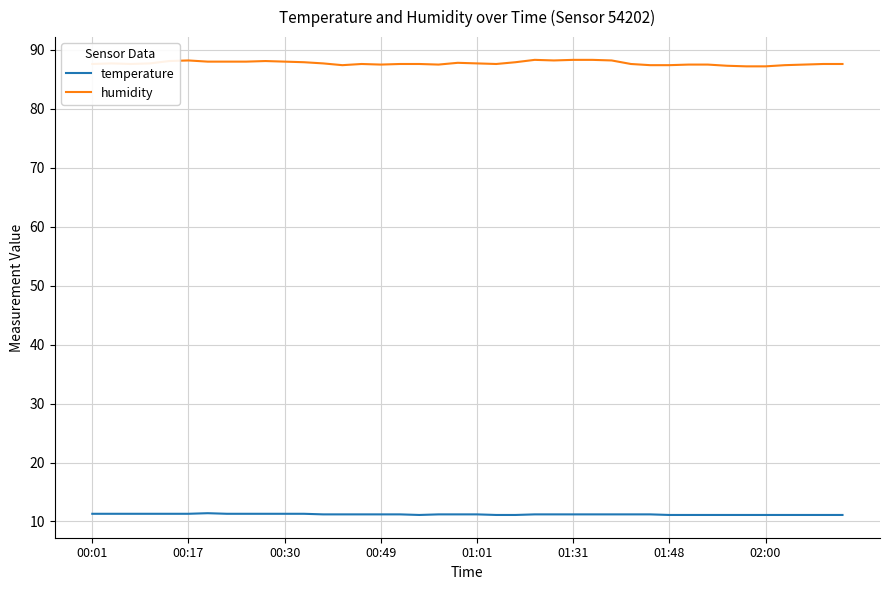

What is the average value of the humidity series?

87.7